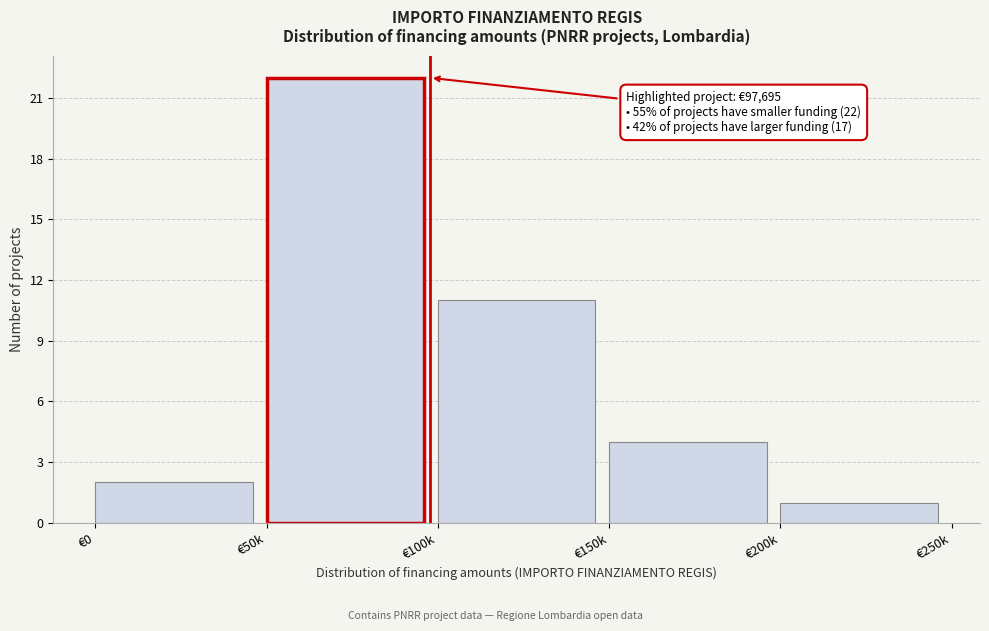

Reading left to right, transcribe all the data shown in this chart.

€0=2	€50k=22	€100k=11	€150k=4	€200k=1